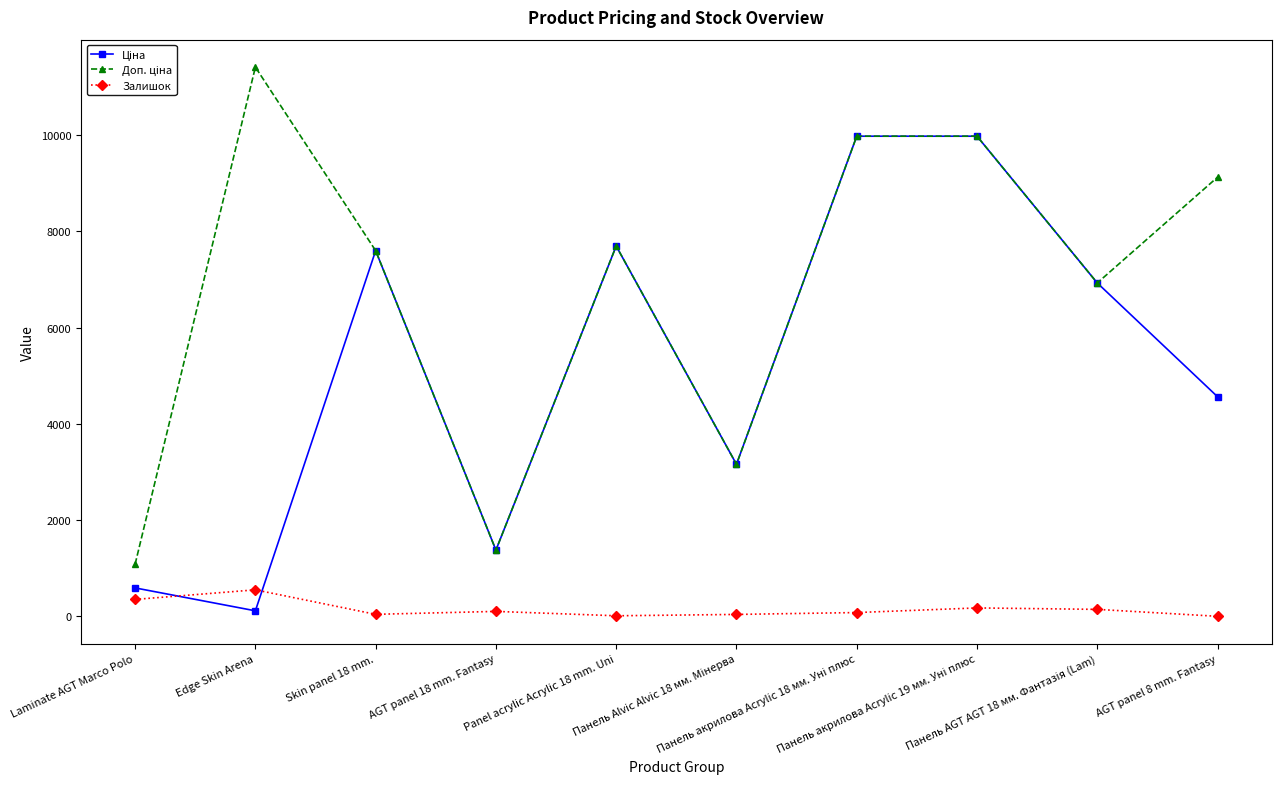

True or false: Залишок has more than 0 points higher than both neighbors.

True